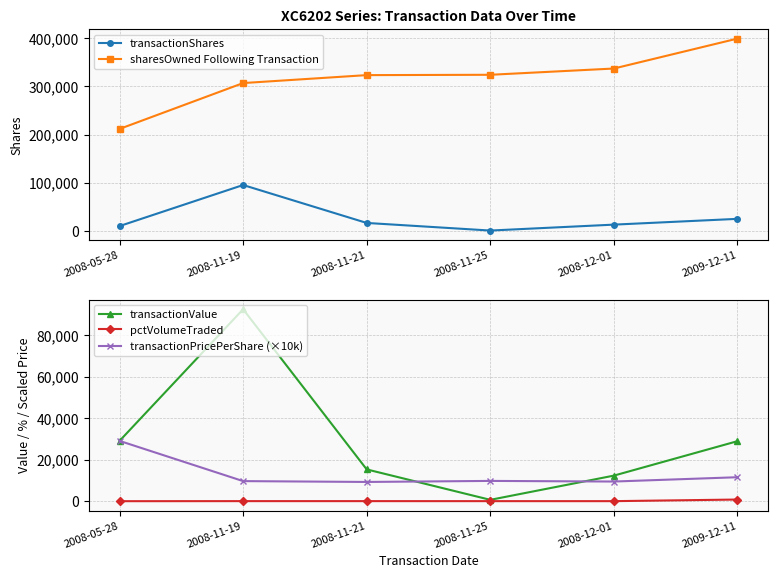

What is the sum of all transactionPricePerShare (×10k) values?

78955.9